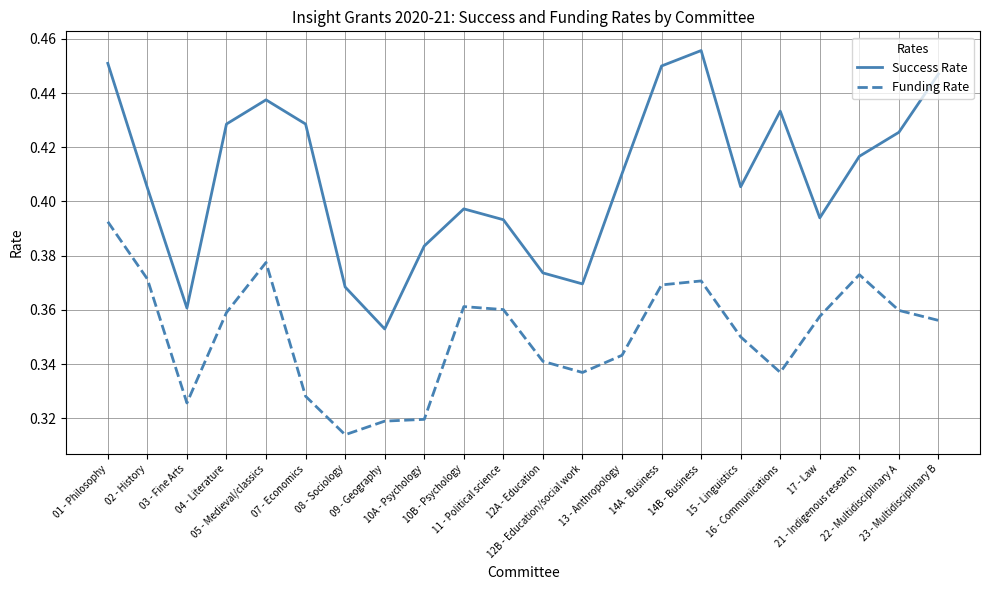

Which series has the largest total across all categories?

Success Rate